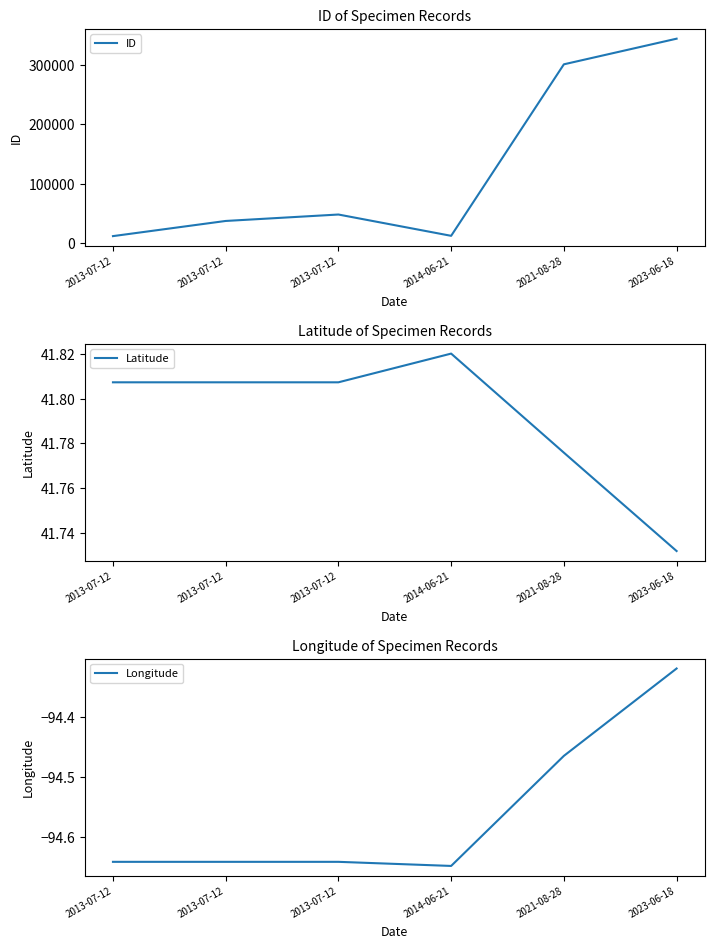

At how many categories does at least one series exceed 132693?

2